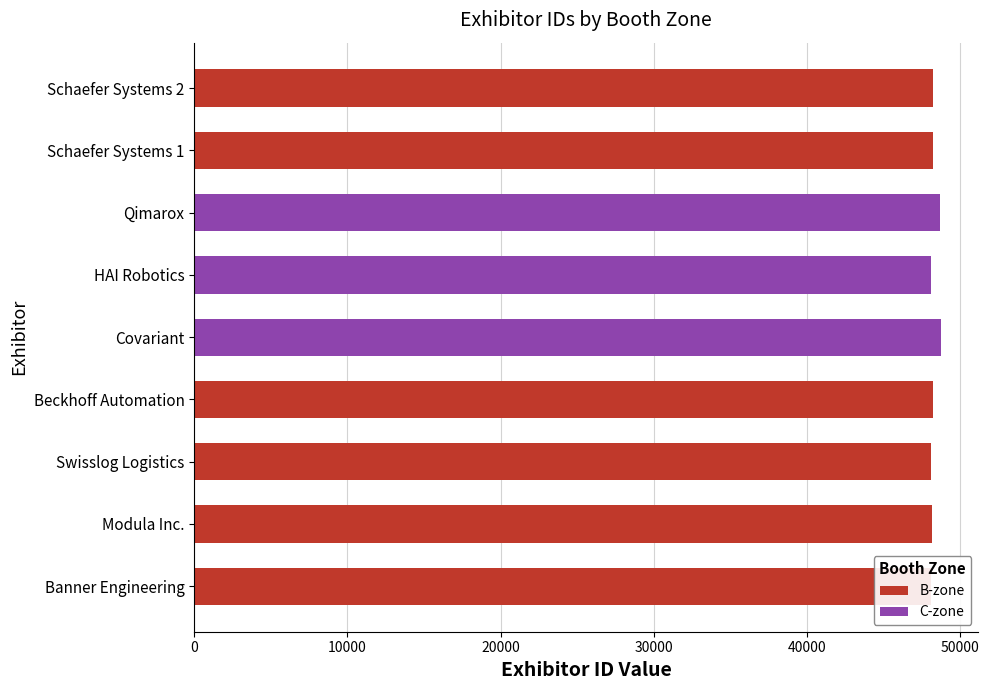

What value does the B-zone series have at Schaefer Systems 2, to the nearest 10?

48230